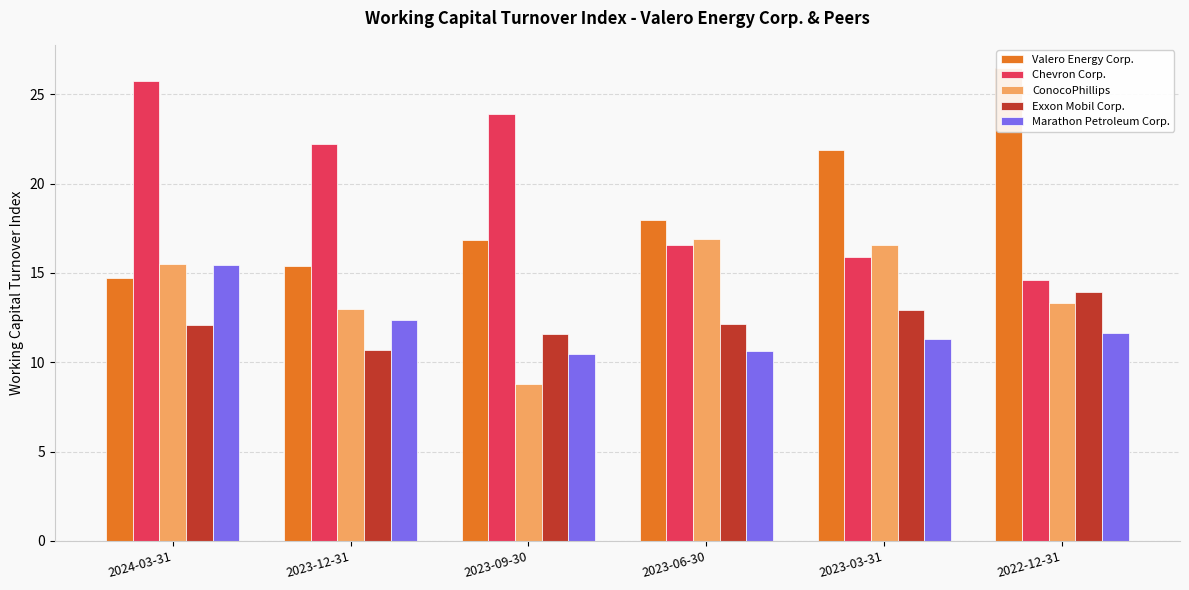

Does the chart contain any negative values?

No